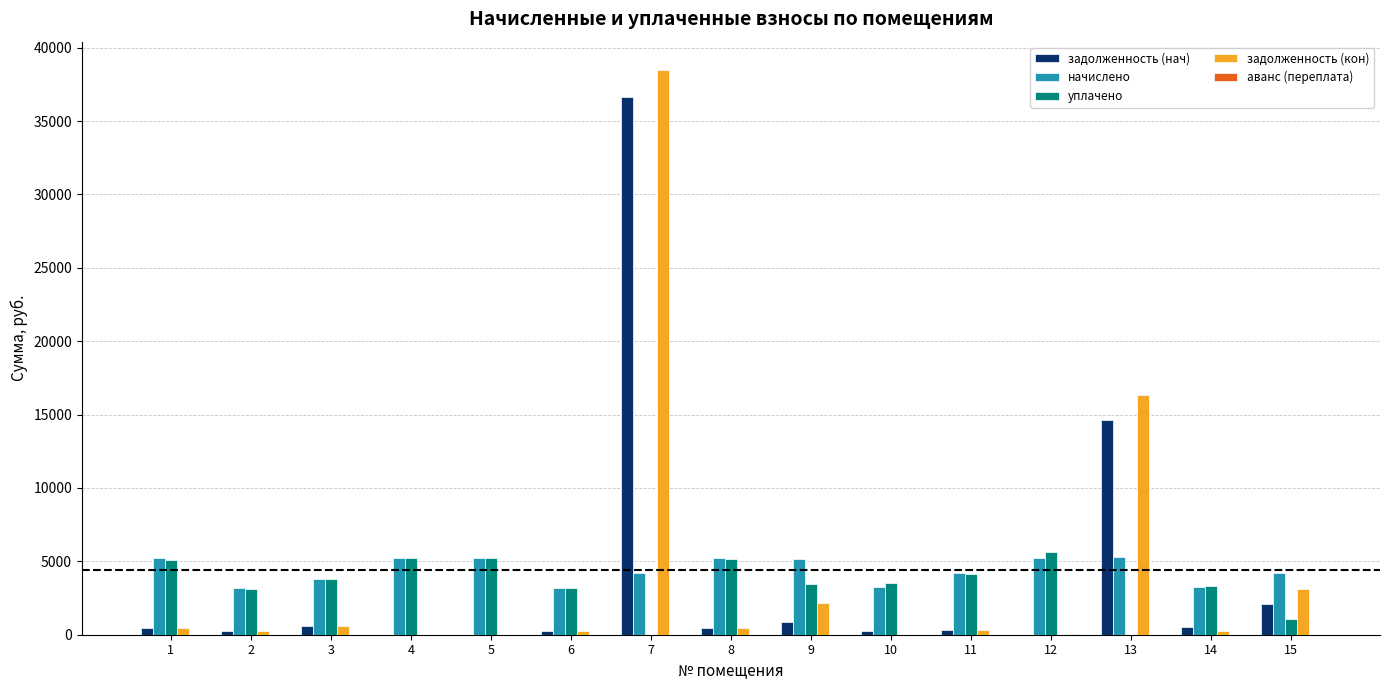

At which category is the sum across all series the highest?

7